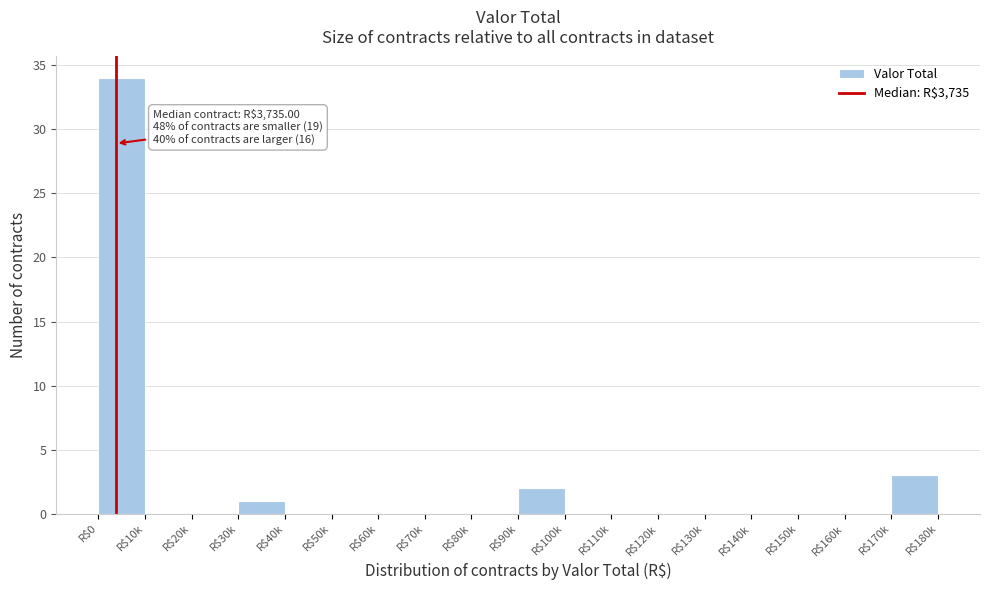

The chart shows a value of 0 at R$100k. True or false?

True